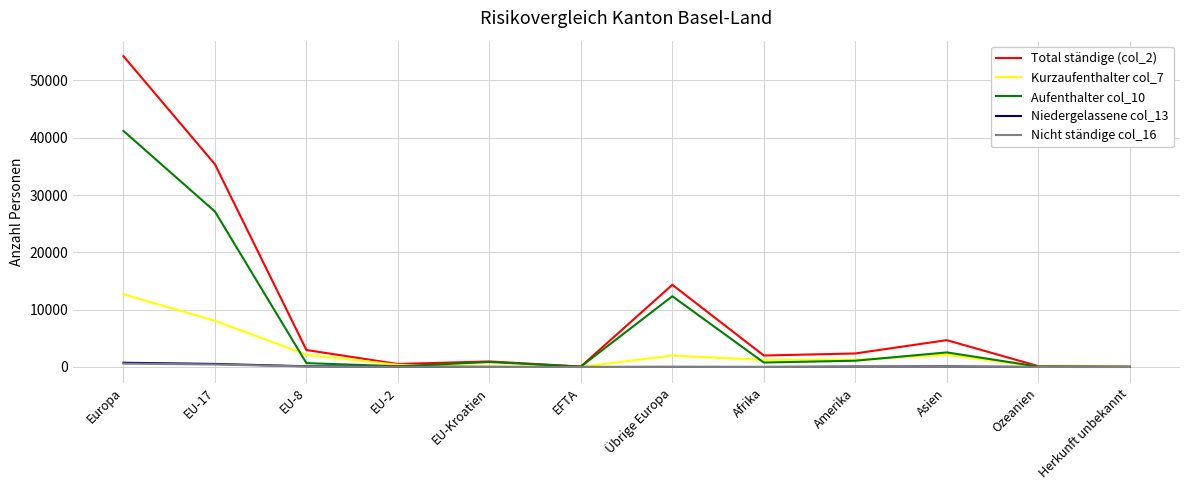

What is the maximum value shown in the chart?

54219